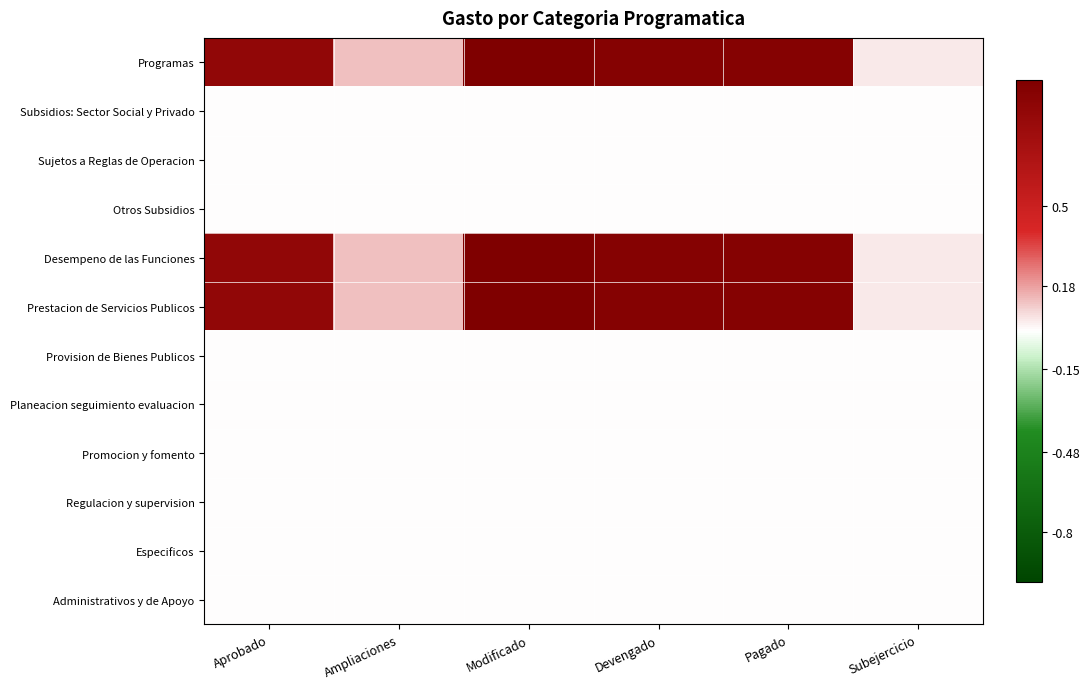

Which series changed the most between Ampliaciones and Pagado?

Programas